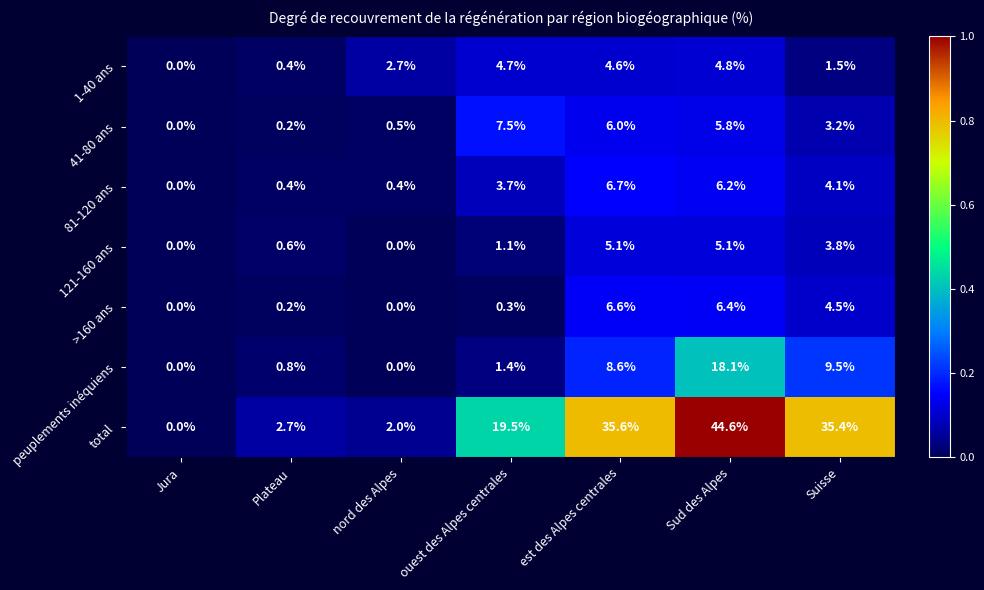

What is the maximum value for total?

44.6